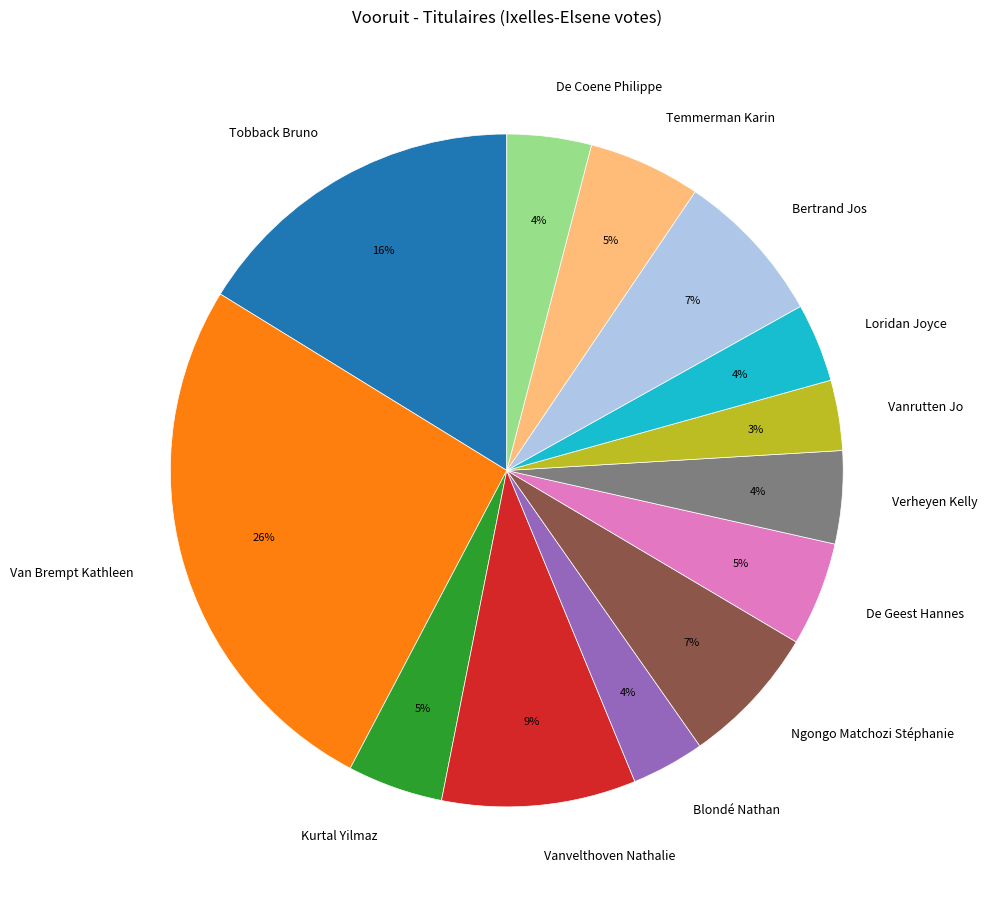

Do De Coene Philippe and Loridan Joyce together represent more than half of the pie?

No